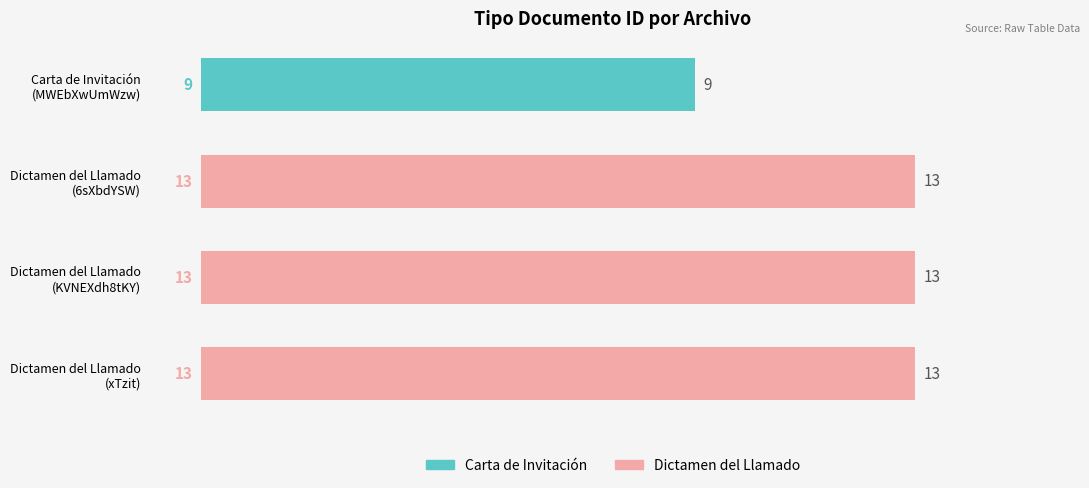

What is the sum of all values?

48